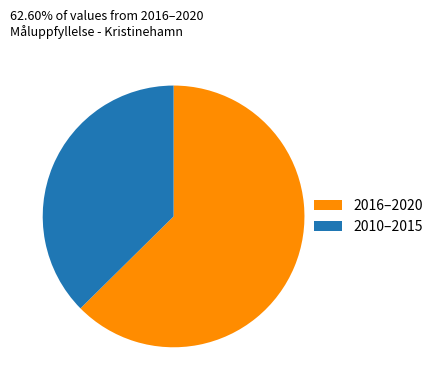

Which category has the smallest portion of the pie?

2010–2015